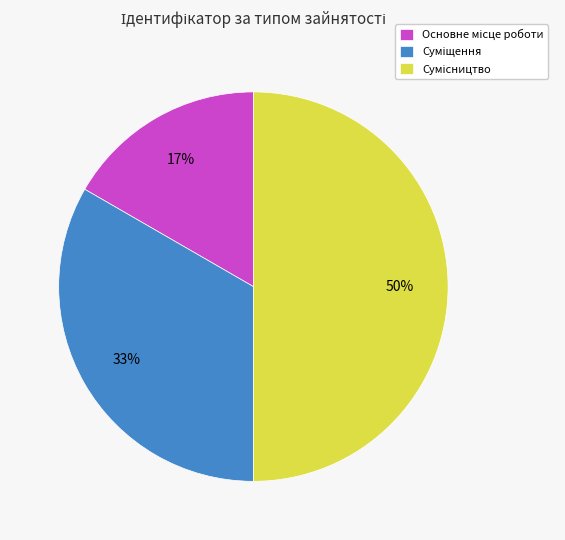

To the nearest percent, what is the difference between the largest and smallest slice percentages?

33%